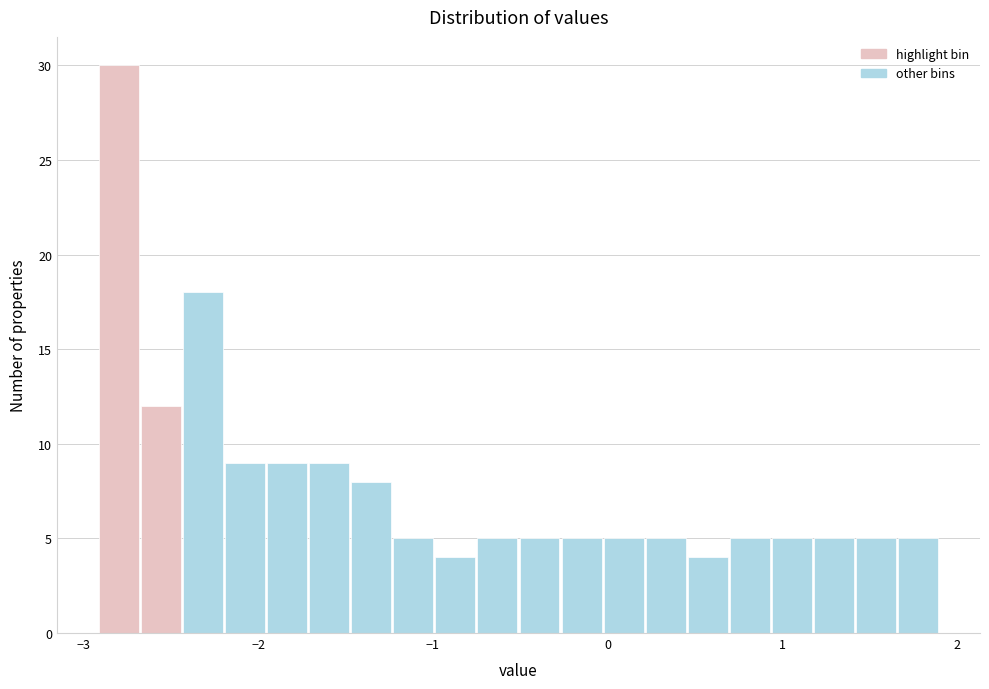

Read against the x-axis, roughly where is the centre of the tallest bar?

-2.8